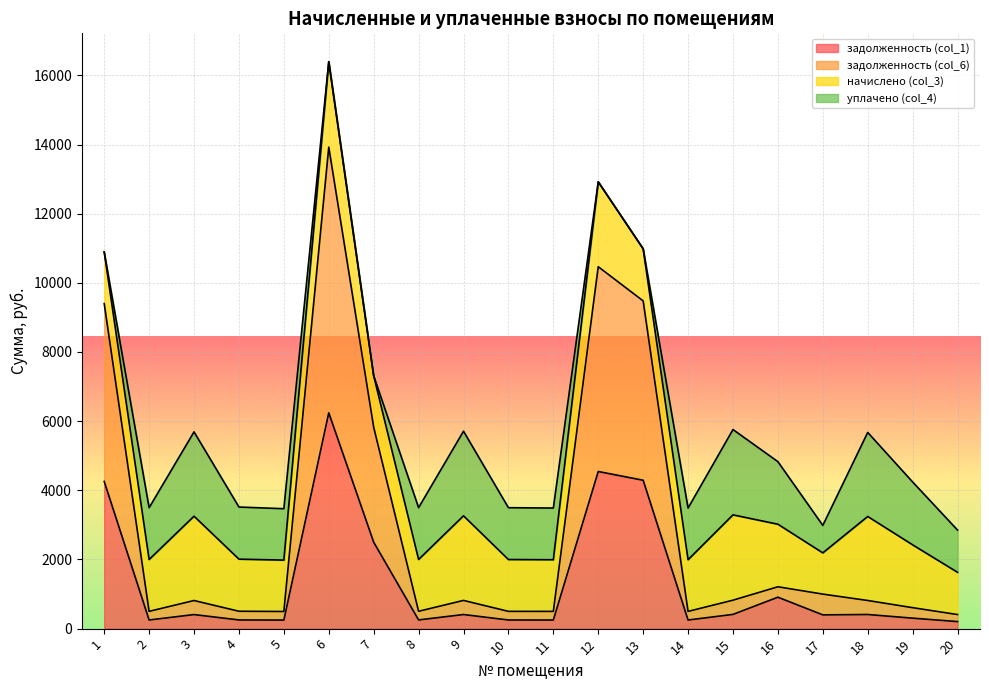

True or false: задолженность (col_1) and задолженность (col_6) cross at least once.

False